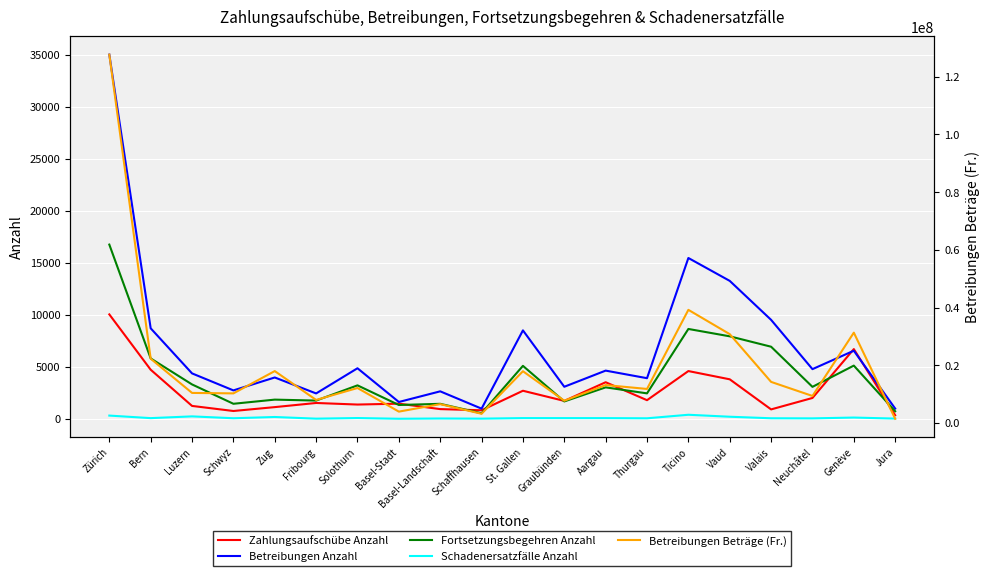

Is it true that Schadenersatzfälle Anzahl equals 63 at Graubünden?

True